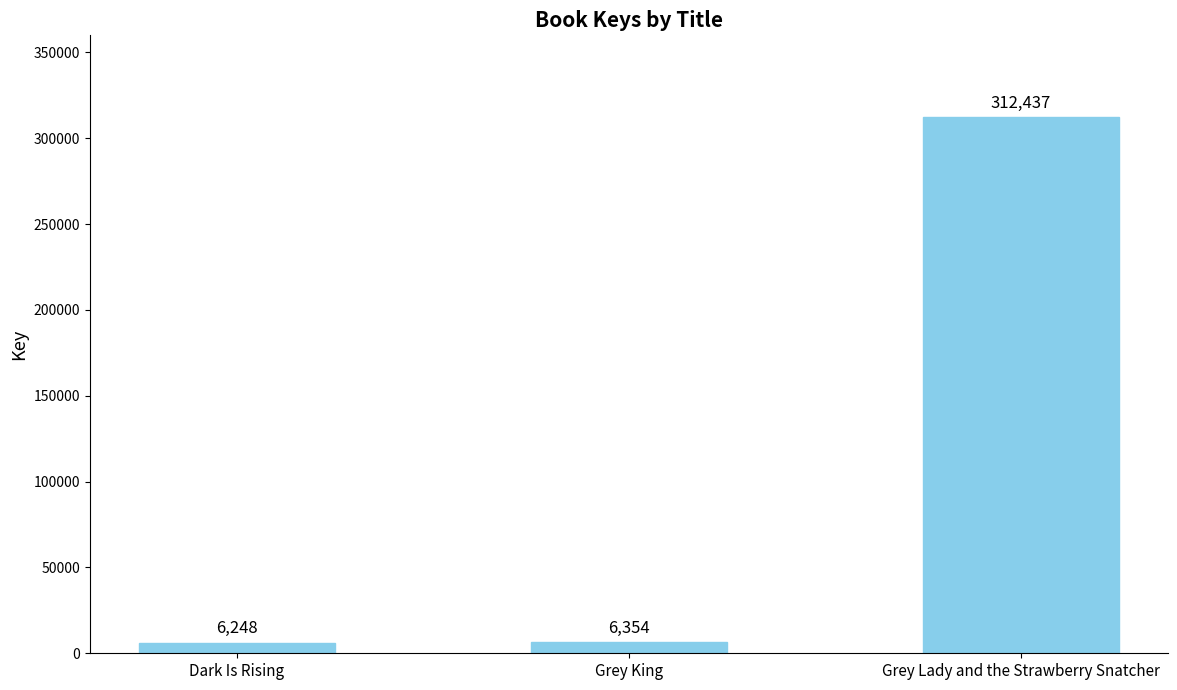

What position from the right is Grey Lady and the Strawberry Snatcher?

1